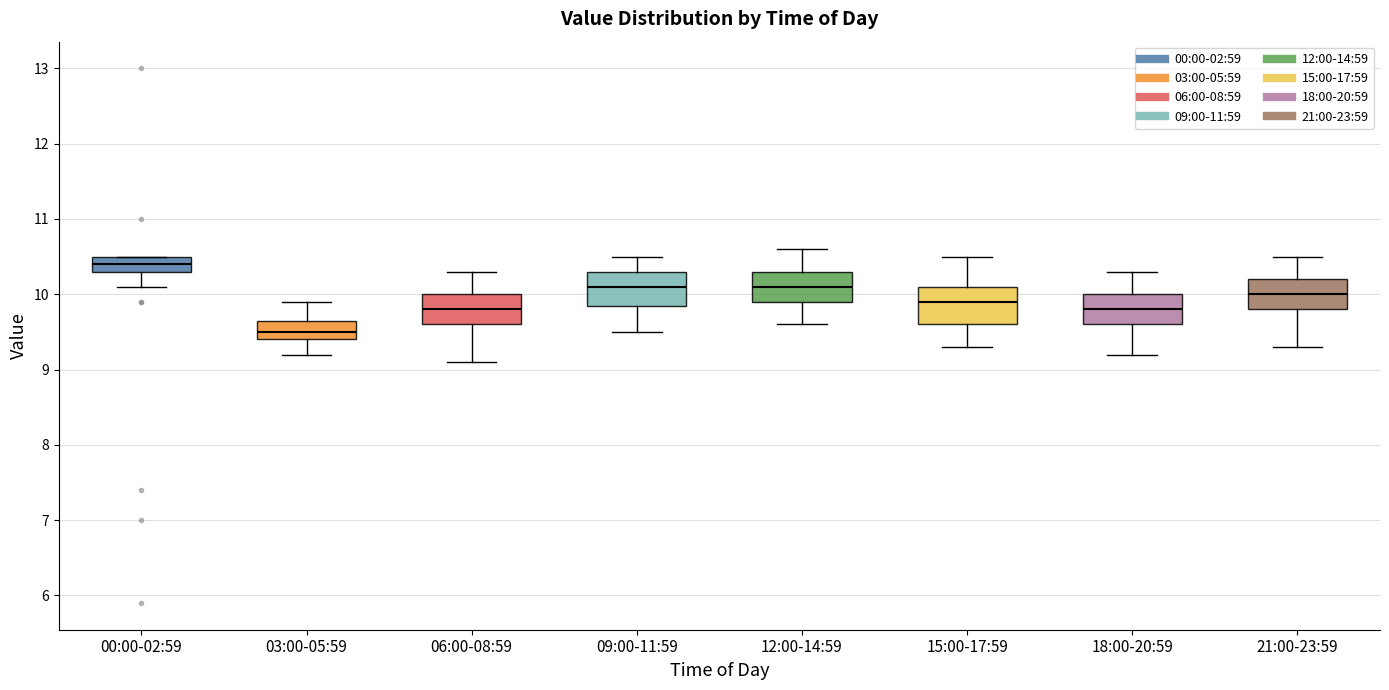

Reading left to right, transcribe this box plot: for each box, give where its median line is, the range the box spans, and where its two whiskers end, as read against the y-axis. The values are not printed on the chart, so give them approximately, as read against the axis.

00:00-02:59: median 10.4, box 10.3 to 10.5, whiskers 10.1 to 10.5
03:00-05:59: median 9.5, box 9.4 to 9.7, whiskers 9.2 to 9.9
06:00-08:59: median 9.8, box 9.6 to 10.0, whiskers 9.1 to 10.3
09:00-11:59: median 10.1, box 9.9 to 10.3, whiskers 9.5 to 10.5
12:00-14:59: median 10.1, box 9.9 to 10.3, whiskers 9.6 to 10.6
15:00-17:59: median 9.9, box 9.6 to 10.1, whiskers 9.3 to 10.5
18:00-20:59: median 9.8, box 9.6 to 10.0, whiskers 9.2 to 10.3
21:00-23:59: median 10.0, box 9.8 to 10.2, whiskers 9.3 to 10.5